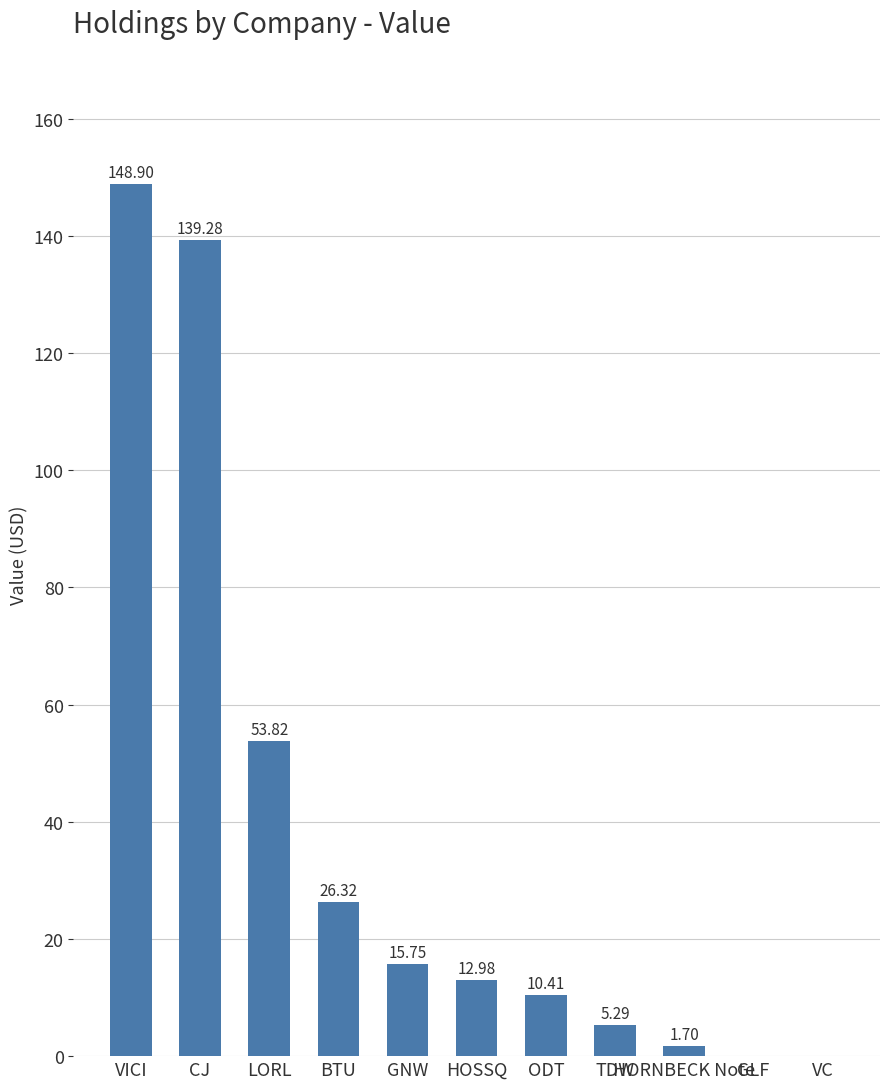

Which has a higher value, TDW or CJ?

CJ